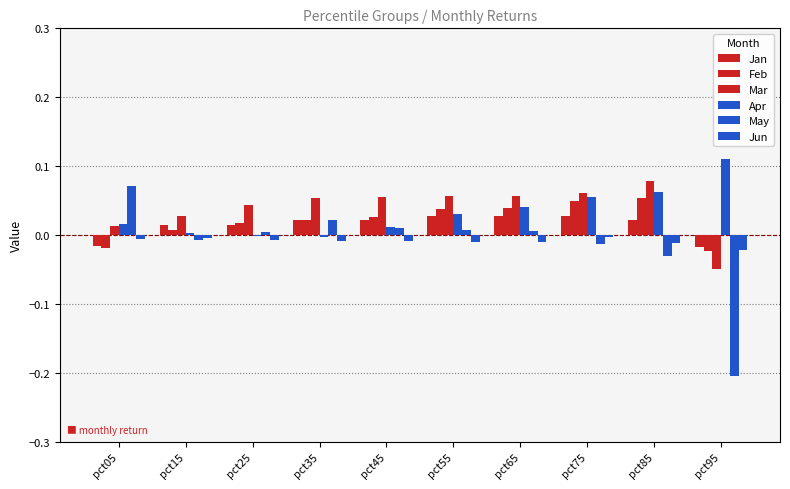

Count the Jan values in the range 0 to 1.

8